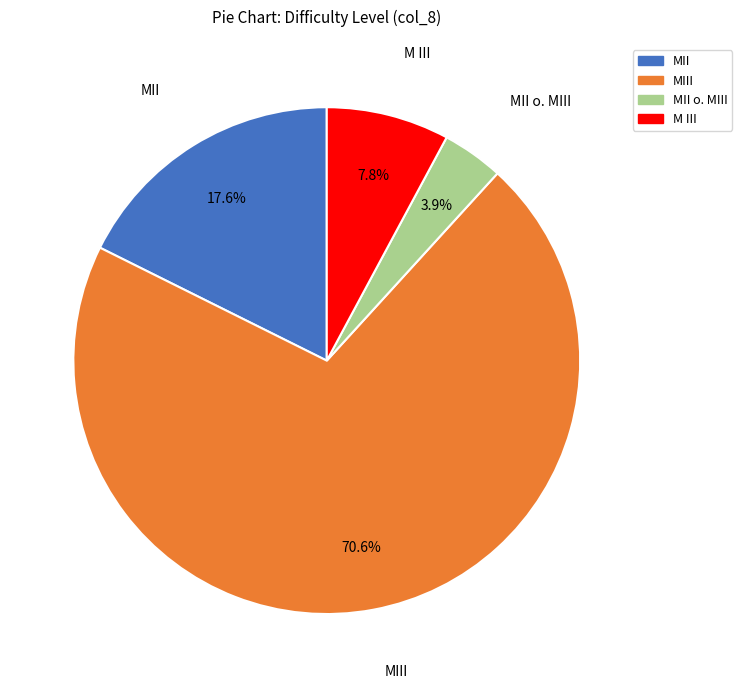

Does any single category account for the majority?

Yes